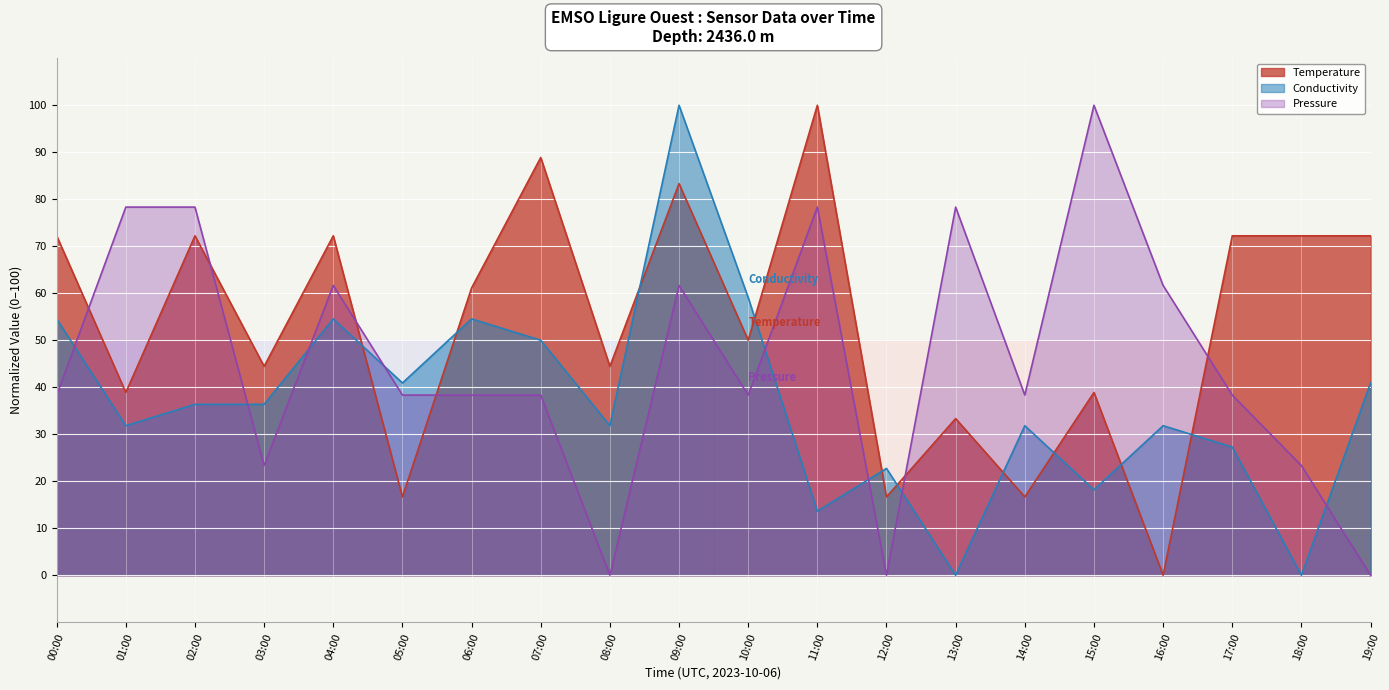

At which label is Conductivity closest to 50?

07:00